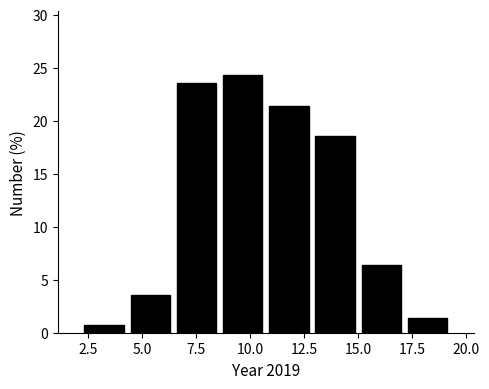

How tall is the bar that spans 10.5 to 13.0 on the x-axis? Neither the bar edges nor the heights are printed on the chart, so give them approximately, as read against the axes.

21.5